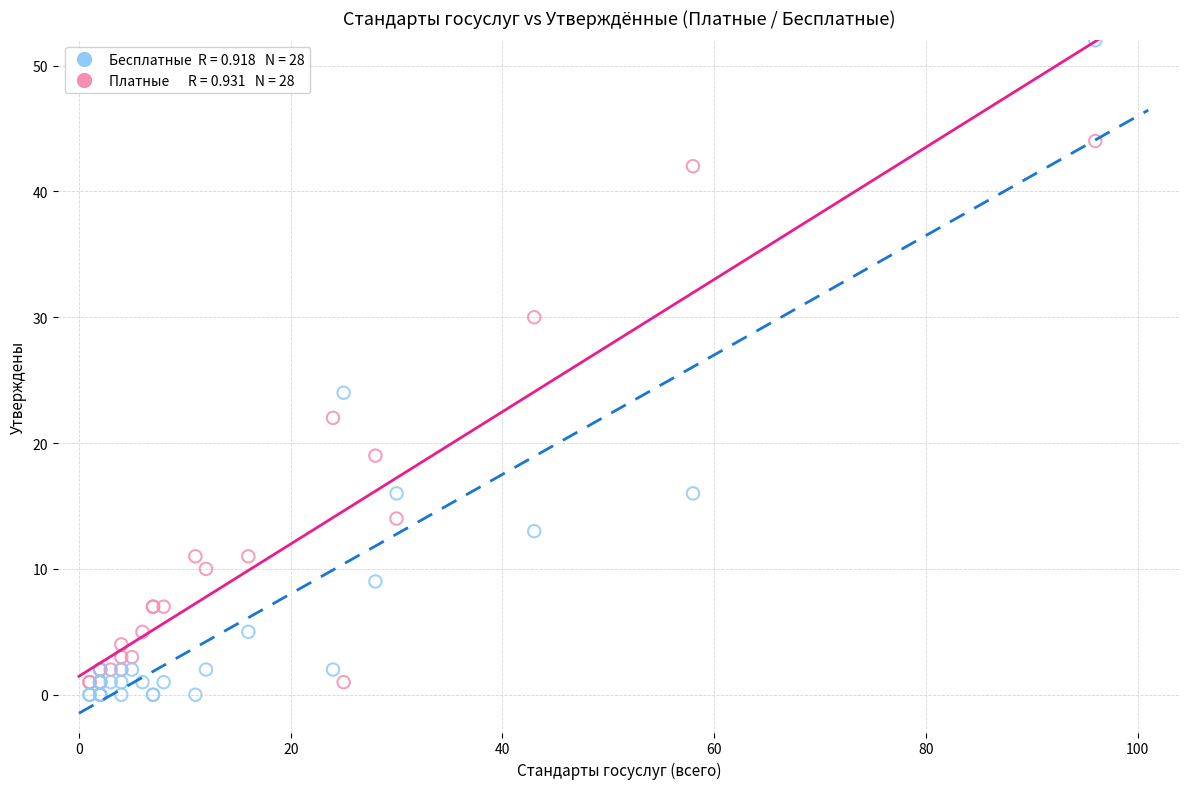

Across all series, what Y value is closest to 26?

24